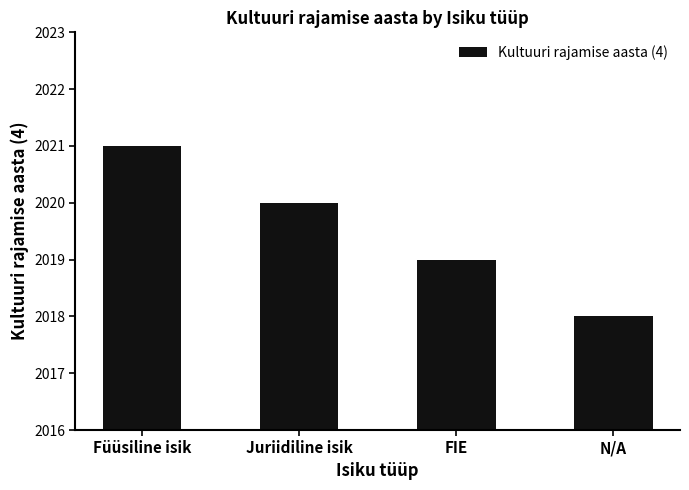

List the labels in order of value, largest first.

Füüsiline isik, Juriidiline isik, FIE, N/A